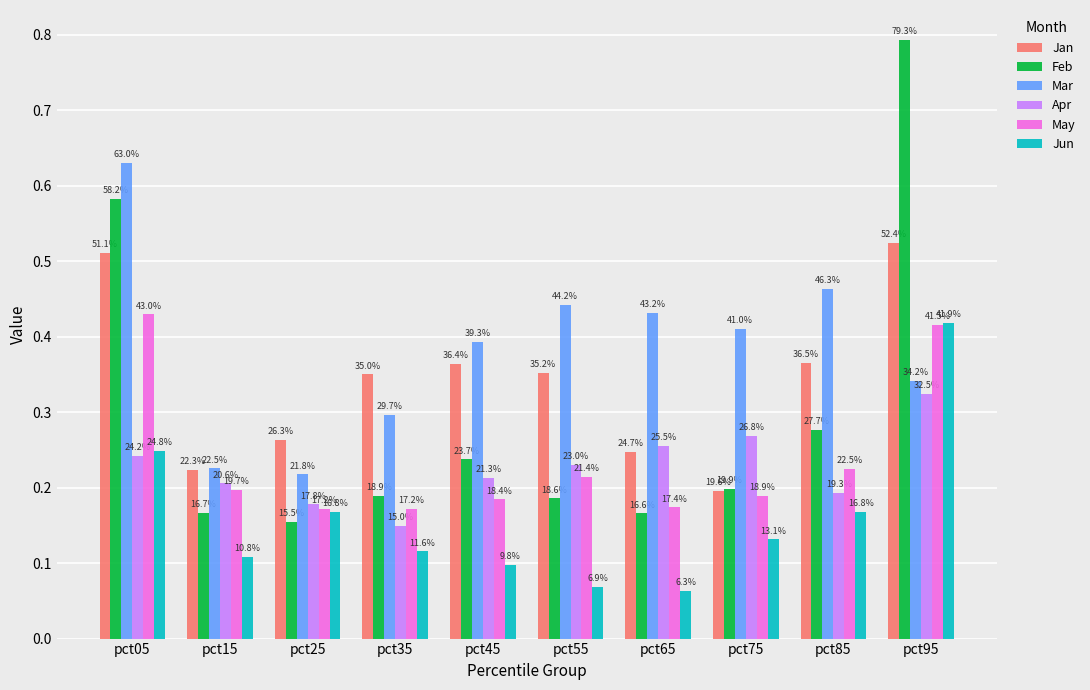

What is the sum of all Jan values?

3.4